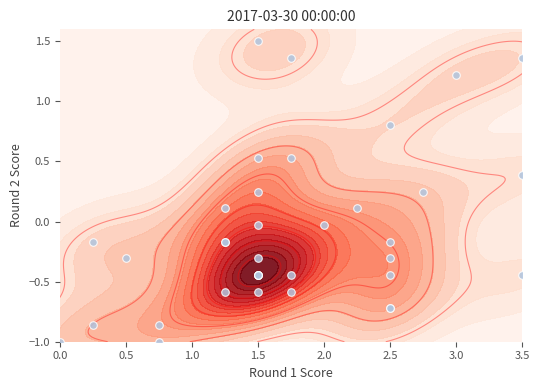

What is the difference between the second highest and minimum values?

2.4